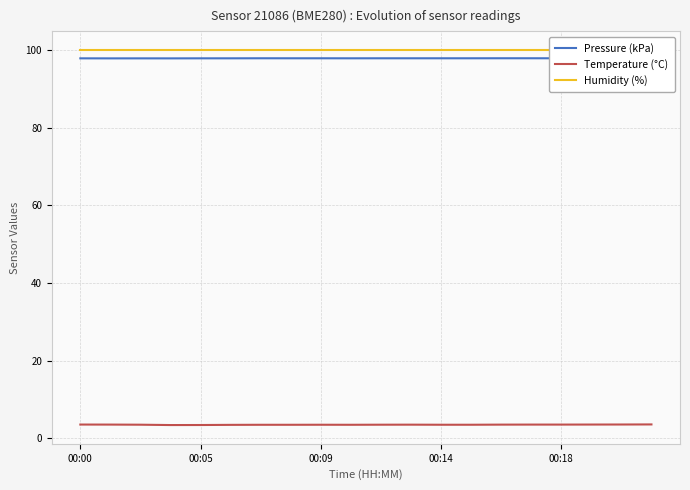

True or false: Temperature (°C) and Humidity (%) cross at least once.

False